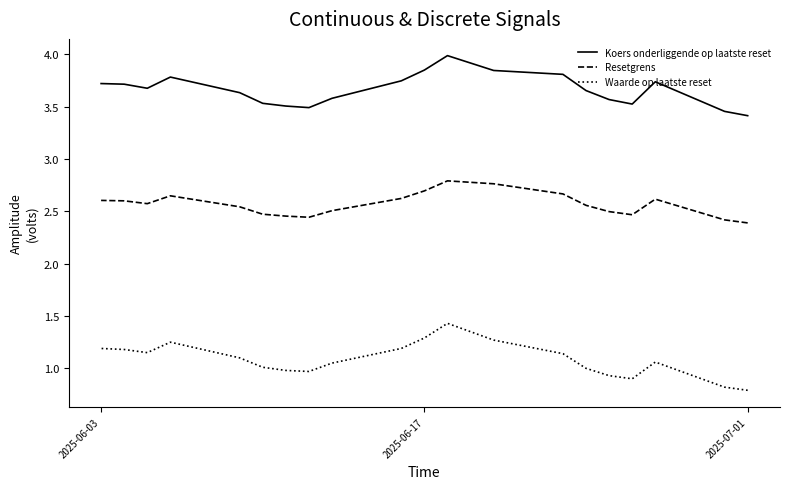

What is the sum of all Resetgrens values?

51.3